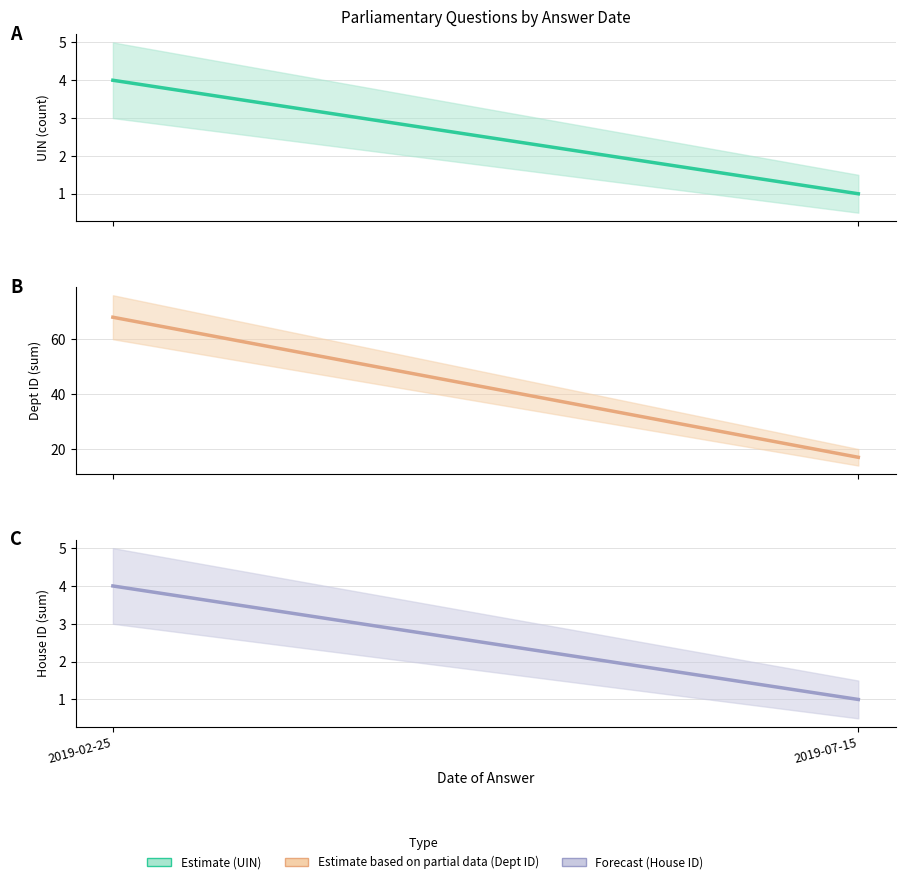

At 2019-07-15, list the series in order from smallest to largest.

uin, house id, answering dept id